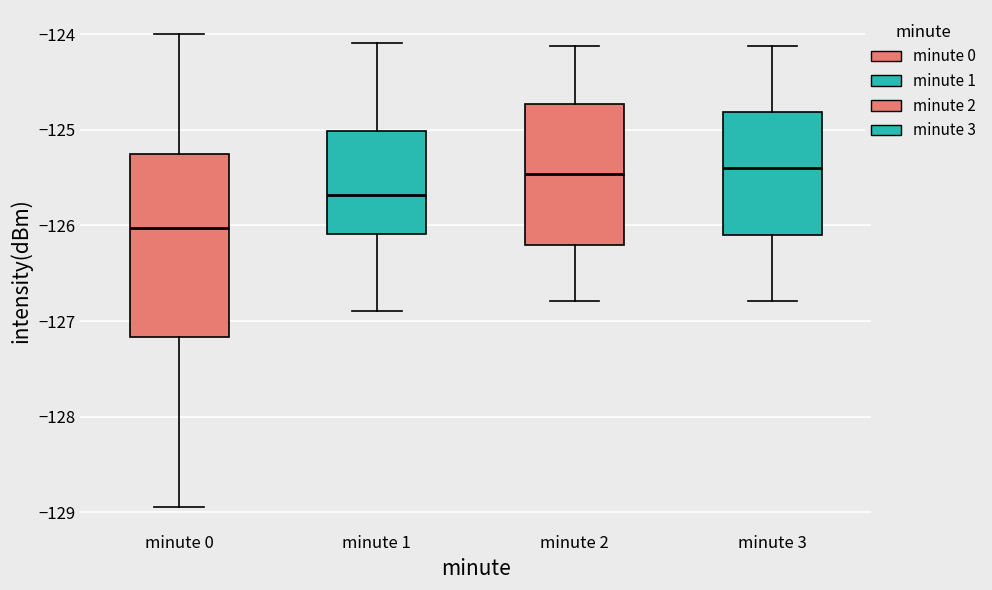

Reading left to right, transcribe this box plot: for each box, give where its median line is, the range the box spans, and where its two whiskers end, as read against the y-axis. The values are not printed on the chart, so give them approximately, as read against the axis.

minute 0: median -126.0, box -127.2 to -125.3, whiskers -128.9 to -124.0
minute 1: median -125.7, box -126.1 to -125.0, whiskers -126.9 to -124.1
minute 2: median -125.5, box -126.2 to -124.7, whiskers -126.8 to -124.1
minute 3: median -125.4, box -126.1 to -124.8, whiskers -126.8 to -124.1